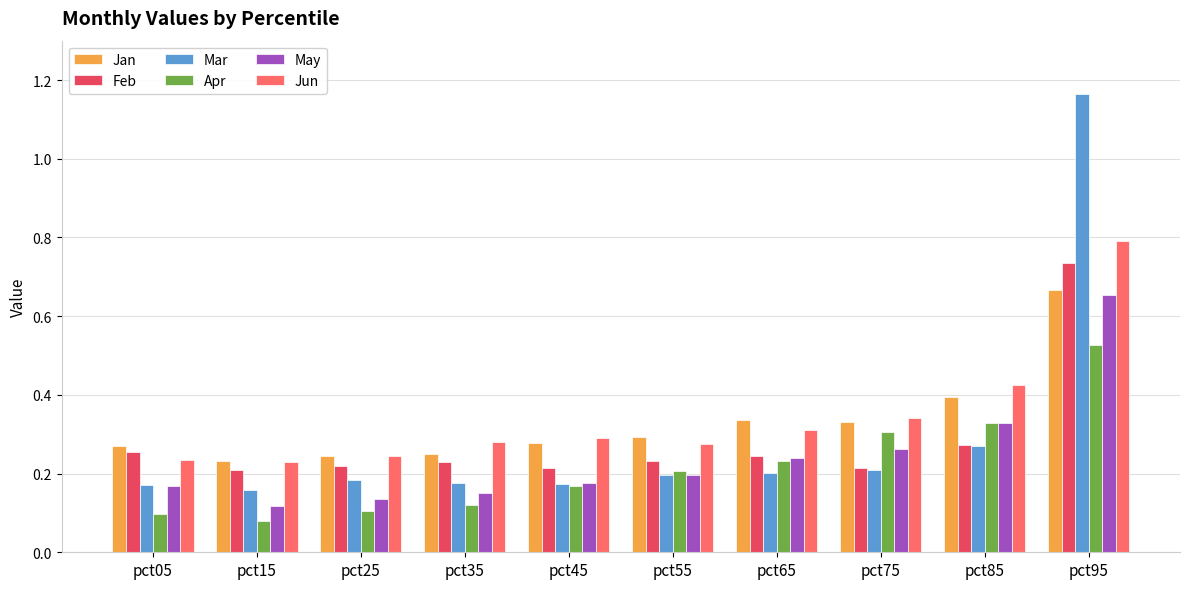

Which category has the highest value across all series?

pct95